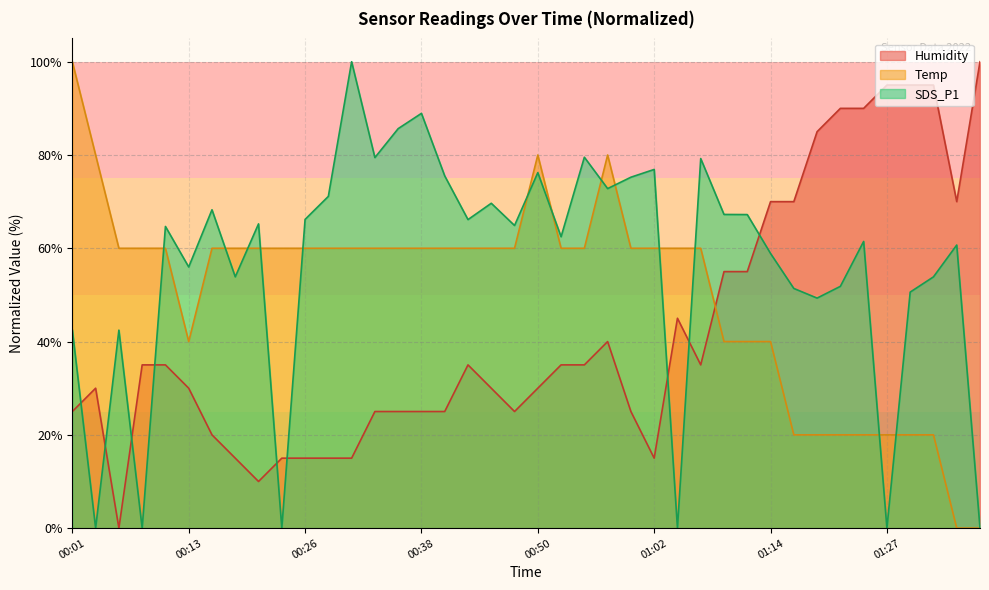

The value of Temp at 00:21 is 60.0. True or false?

True